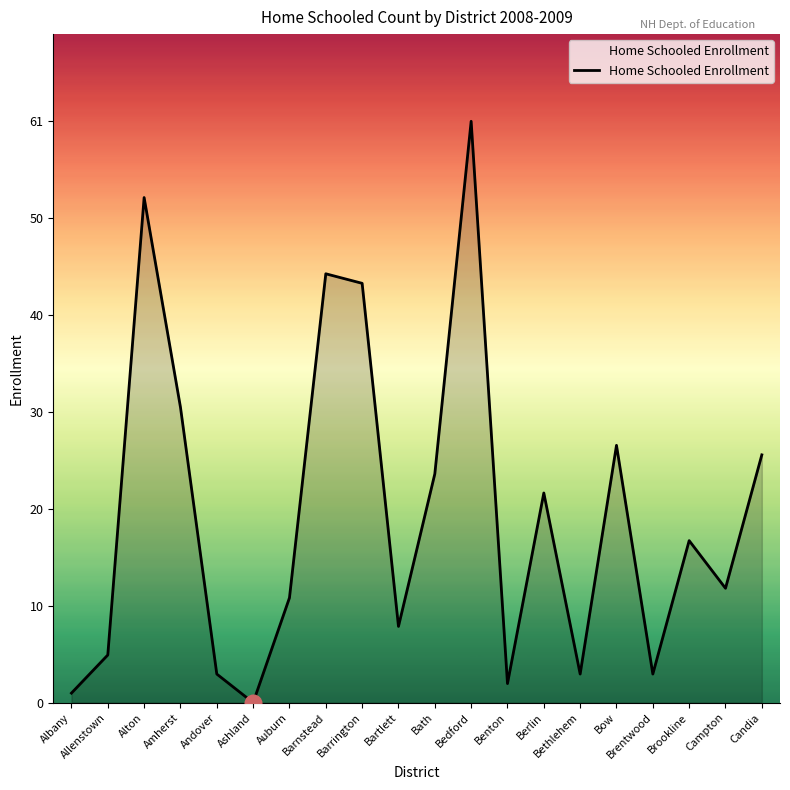

At which category does the chart reach its minimum across all series?

Ashland